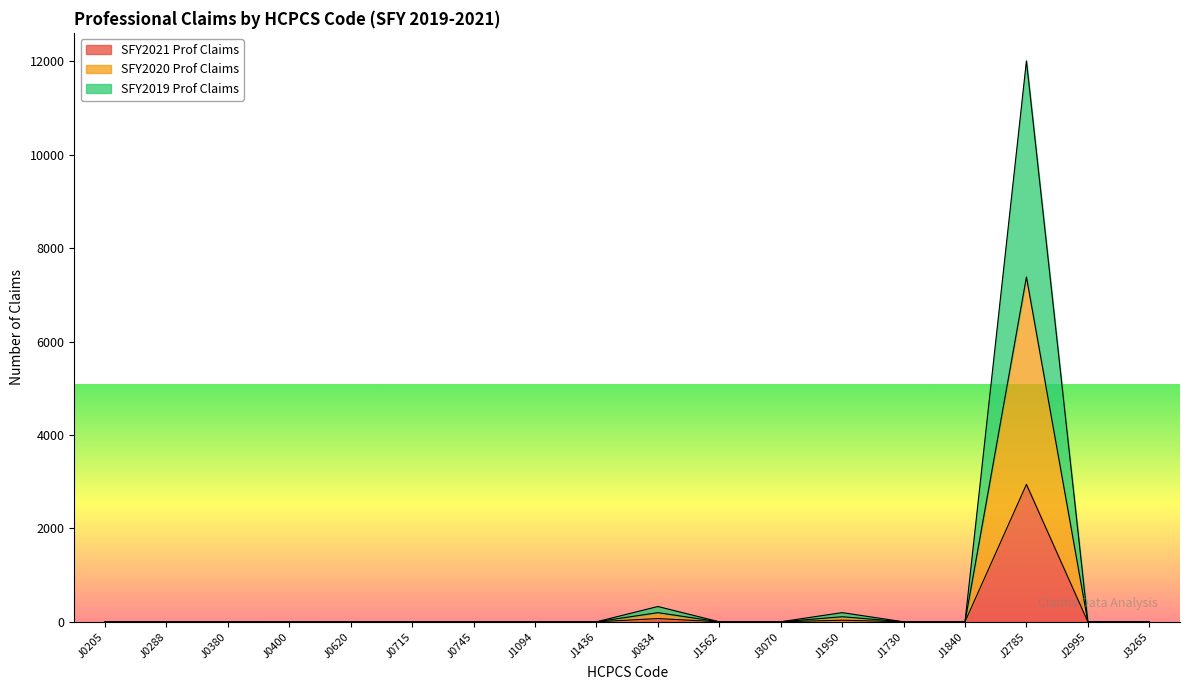

Count the number of categories in the chart.

18